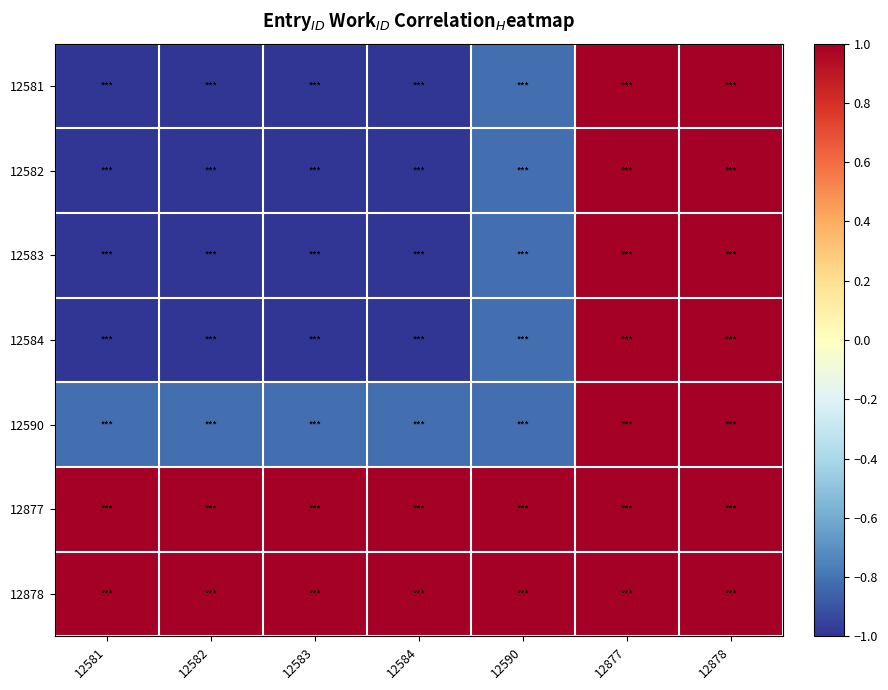

At 12583, list the series in order from smallest to largest.

12581, 12582, 12583, 12584, 12590, 12877, 12878